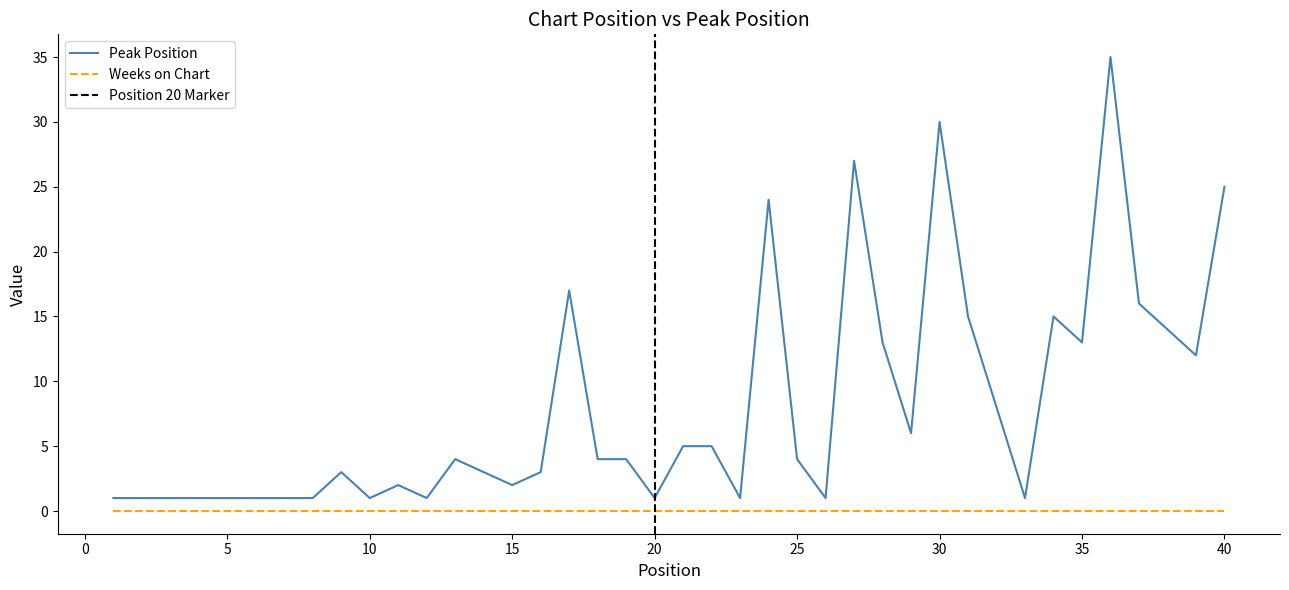

Reading left to right, transcribe all the data shown in this chart.

1	1	1	1	1	1	1	1	3	1	2	1	4	3	2	3	17	4	4	1	5	5	1	24	4	1	27	13	6	30	15	8	1	15	13	35	16	14	12	25